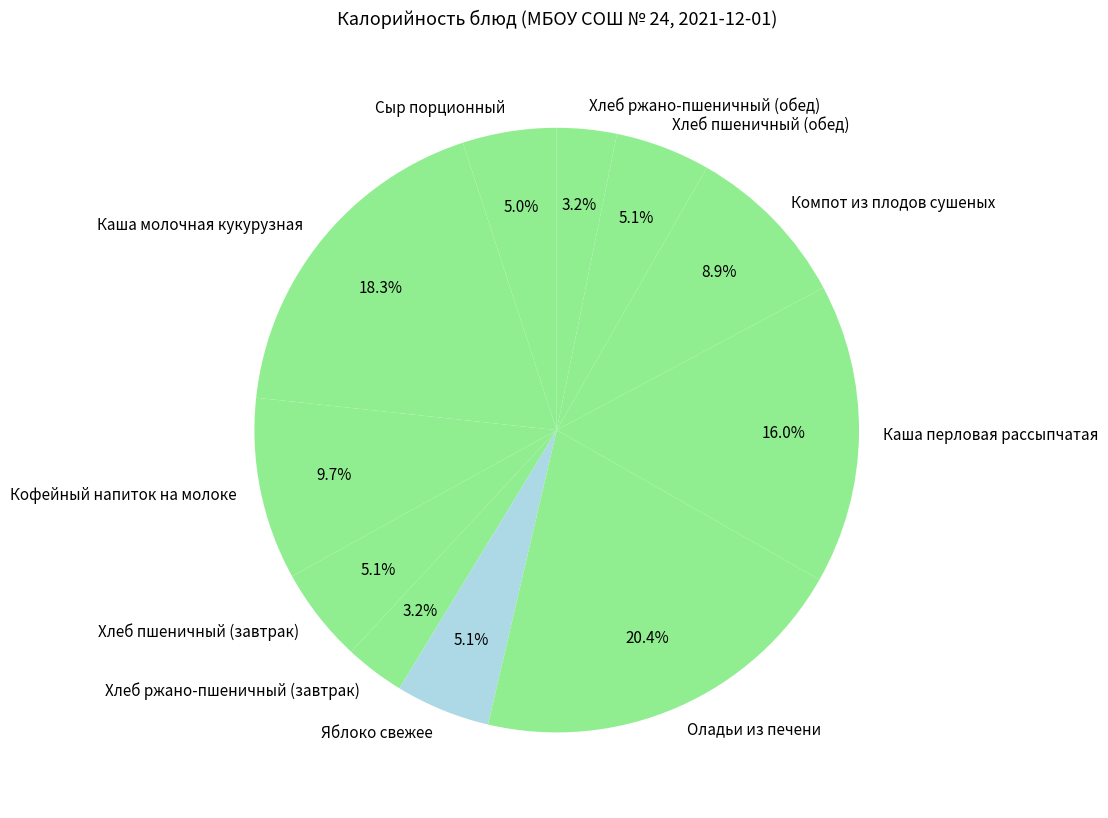

Which category has the biggest portion of the pie?

Оладьи из печени